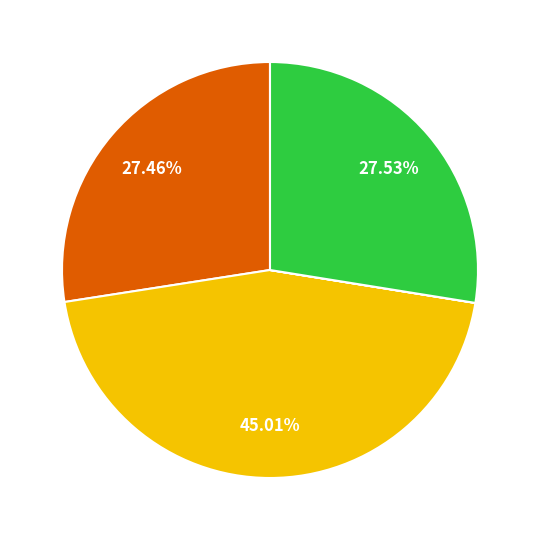

Does any single category account for the majority?

No